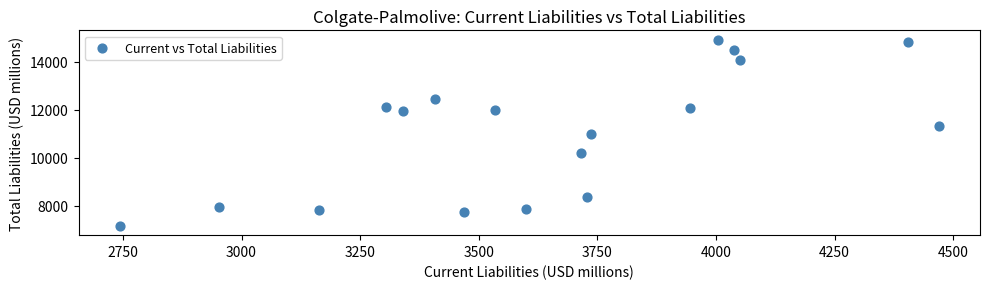

What is the range of X values (max minus min)?

1727